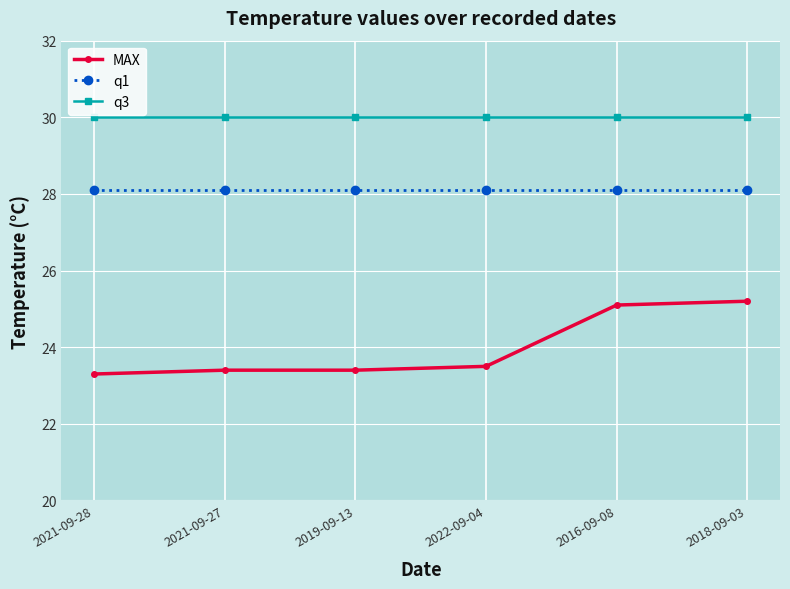

How many categories are shown in the chart?

6